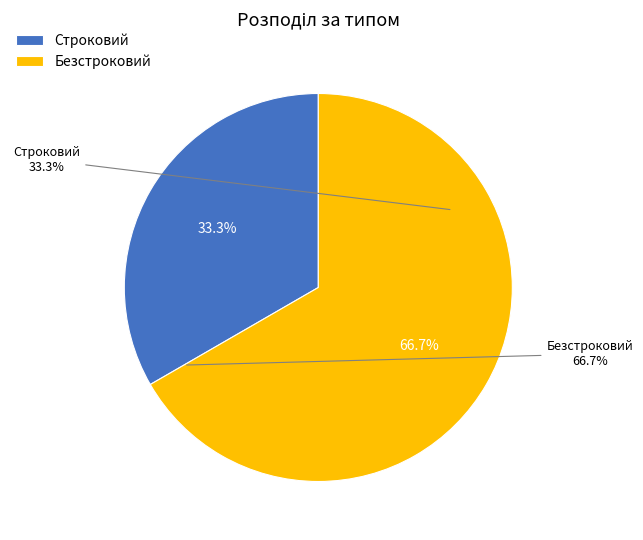

How many segments does this pie chart have?

2